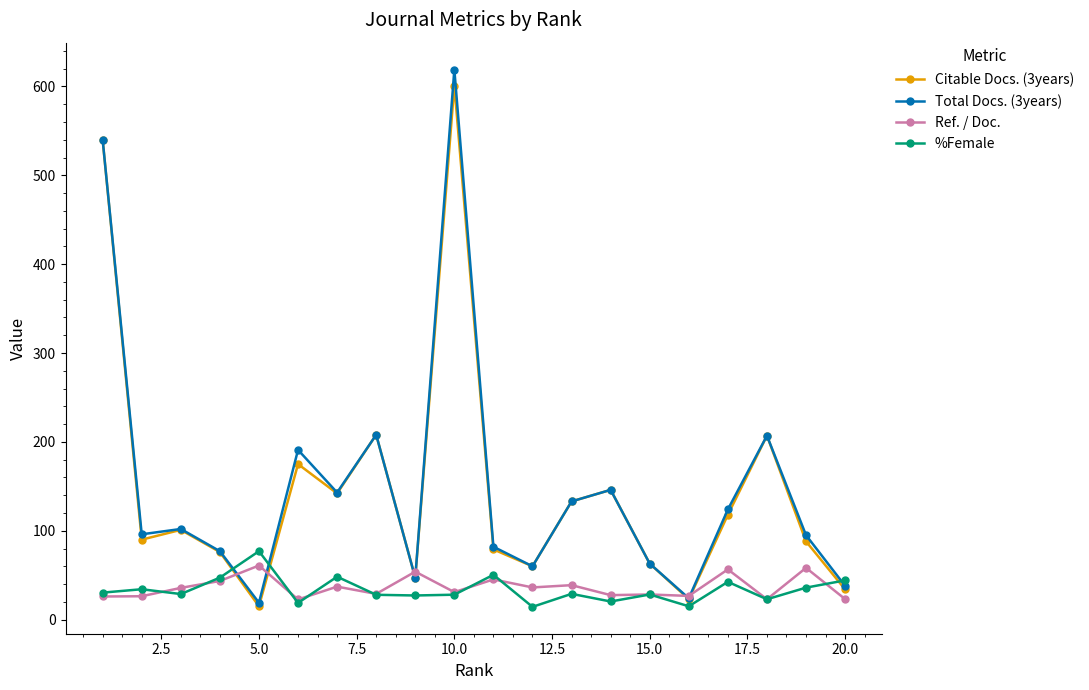

True or false: Total Docs. (3years) has more than 2 interior local peaks.

True